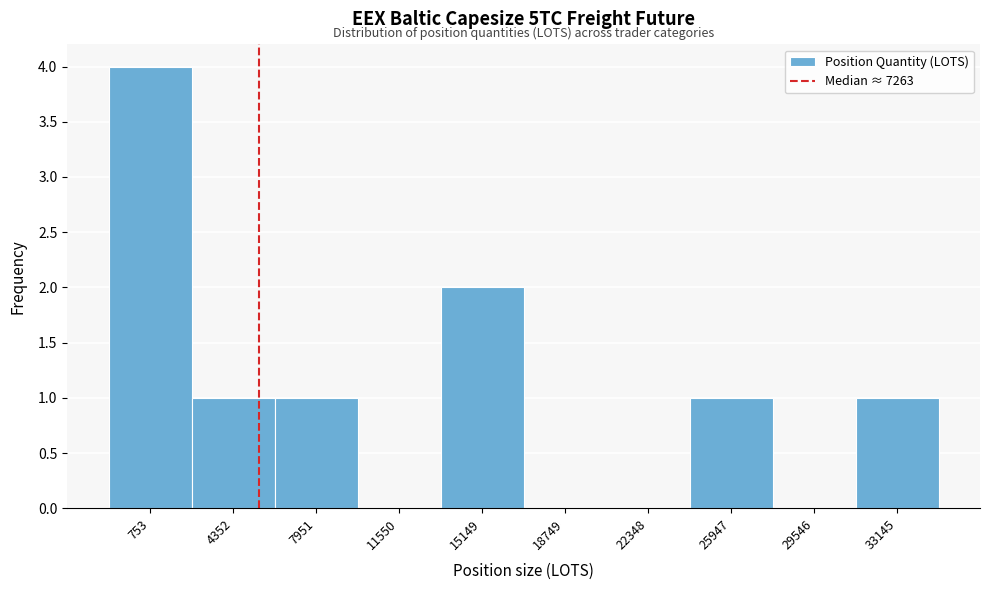

Reading left to right, list all the values displayed in this chart.

753=4	4352=1	7951=1	11550=0	15149=2	18749=0	22348=0	25947=1	29546=0	33145=1